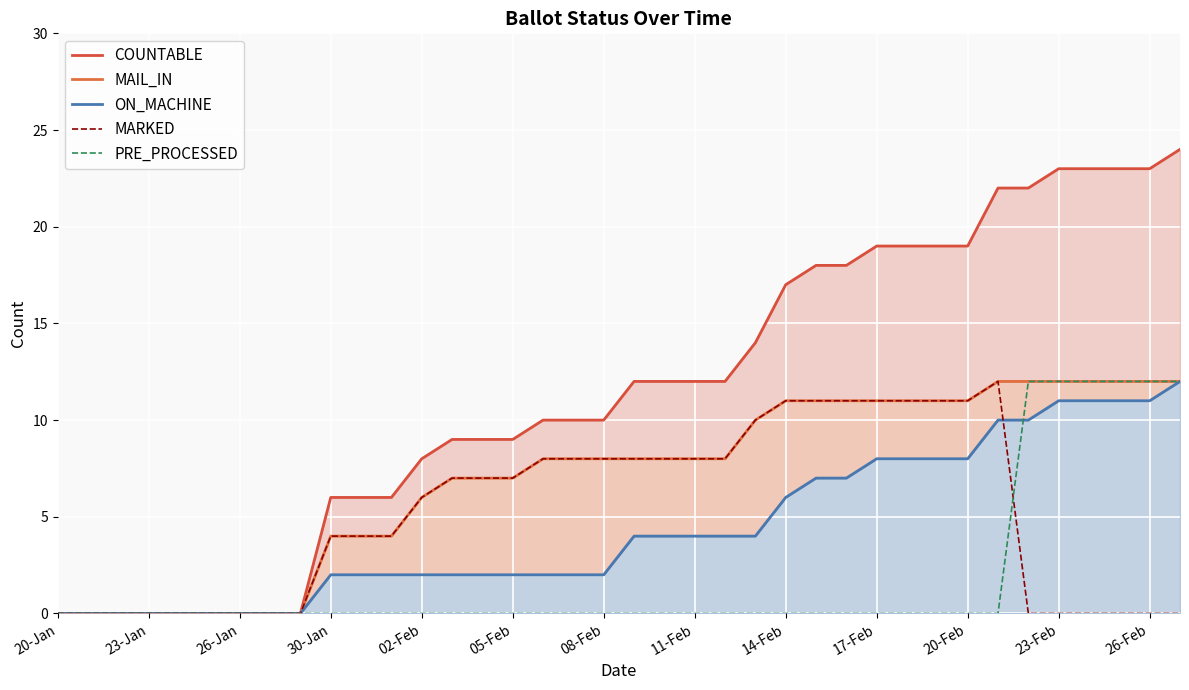

What is the spread (max minus min) of values at 19?

12